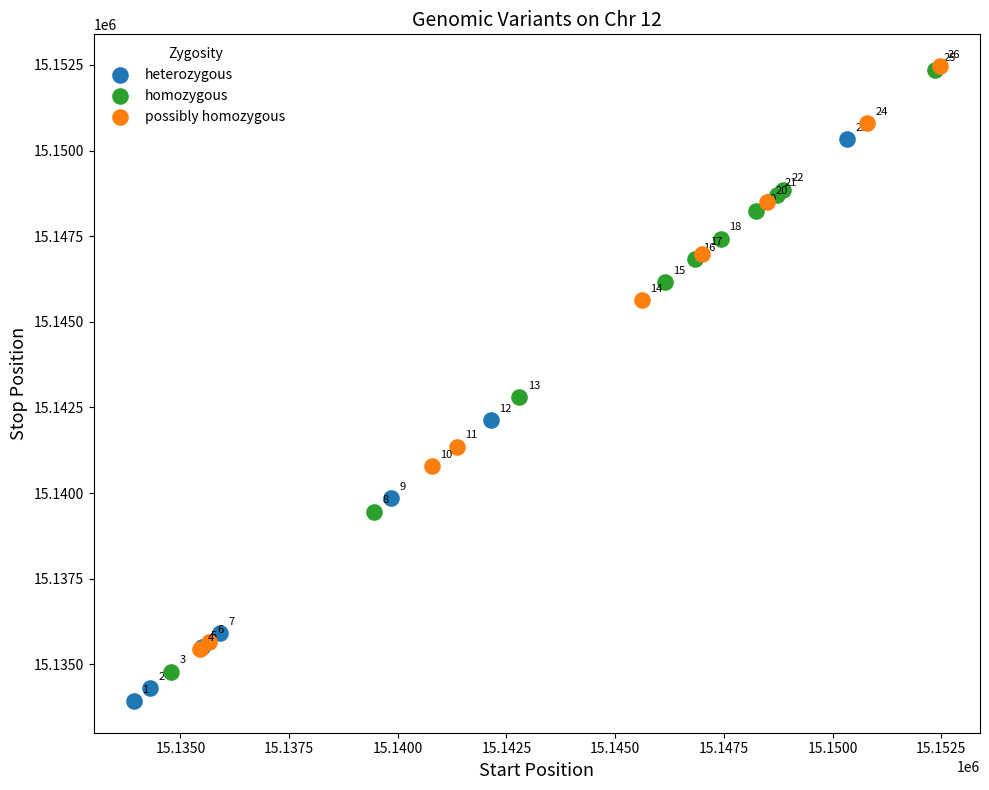

Which series has the largest Y range (max minus min)?

homozygous